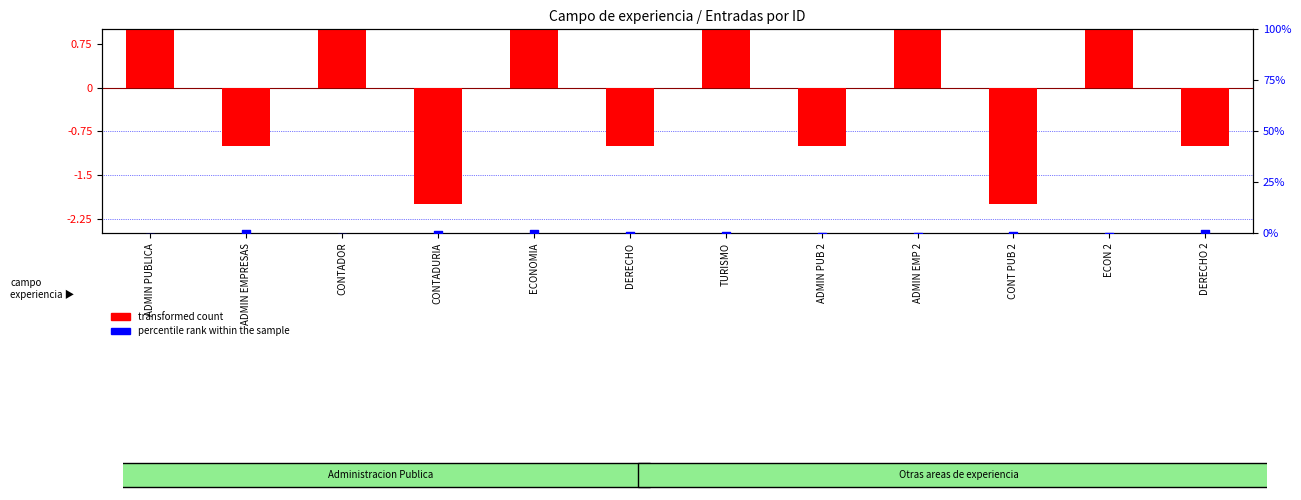

Which series has the largest Y range (max minus min)?

transformed count